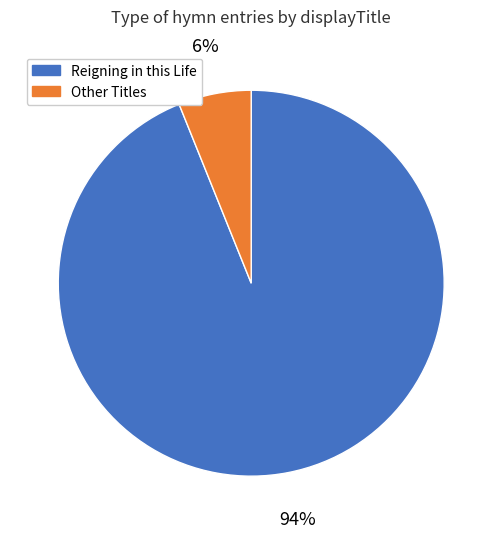

To the nearest percent, what is the difference between the largest and smallest slice percentages?

88%